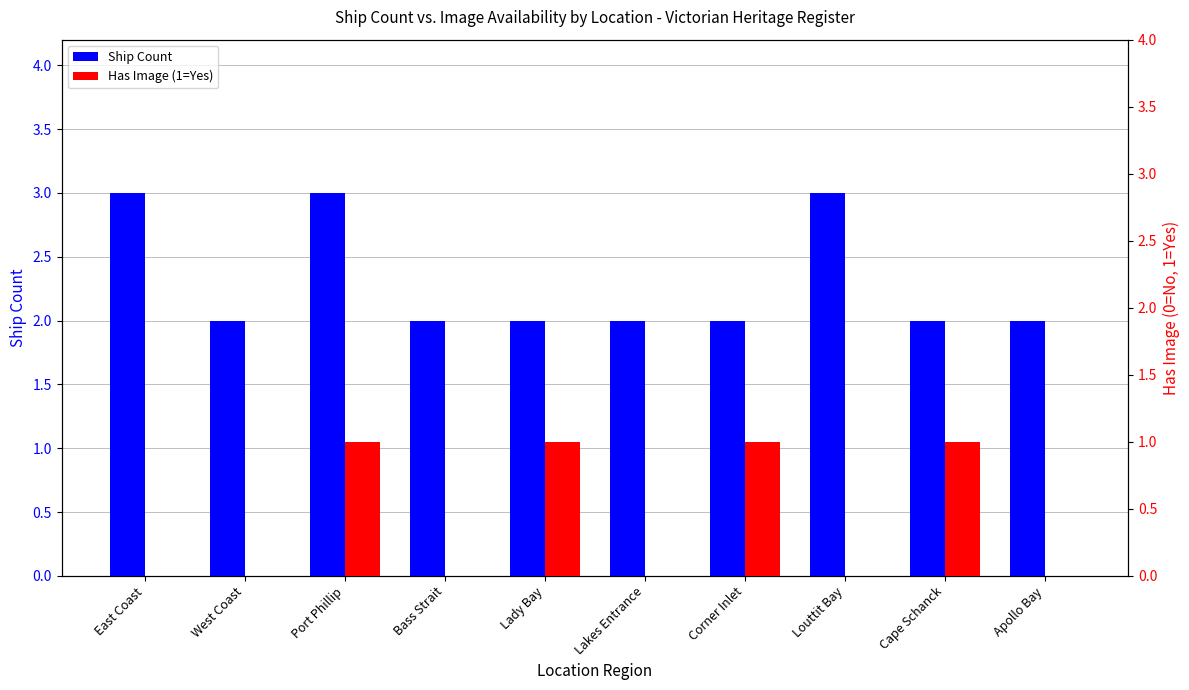

What is the difference between the highest and lowest values at Apollo Bay?

2